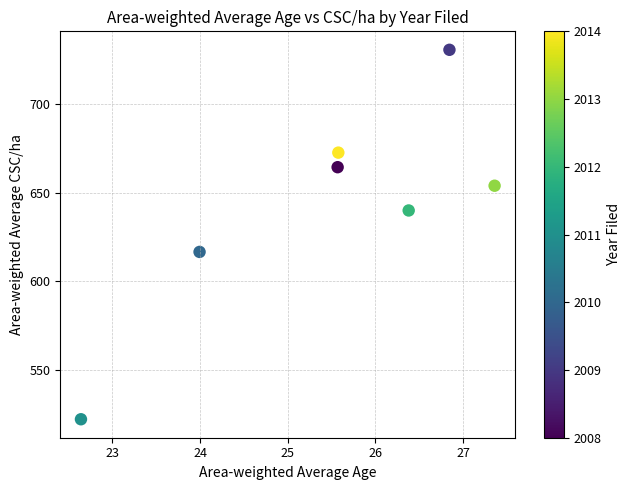

What Y value in the scatter plot is closest to 626?

616.6